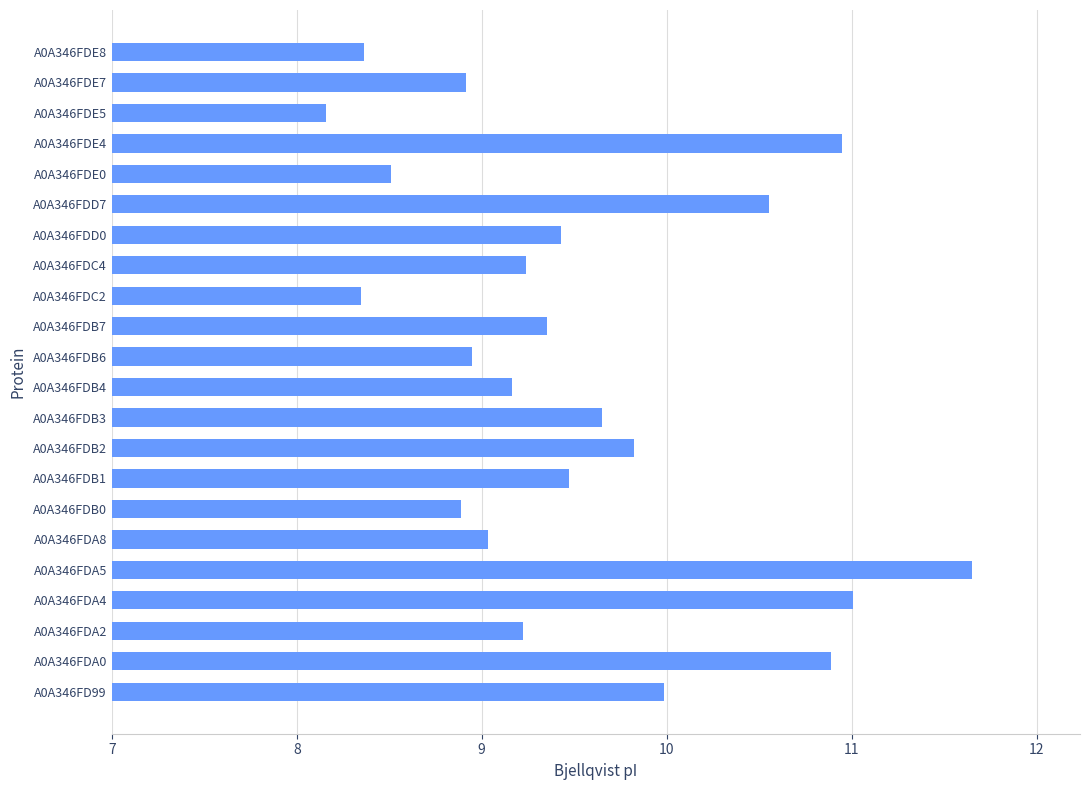

Is it true that the value at A0A346FD99 is 17.2?

False